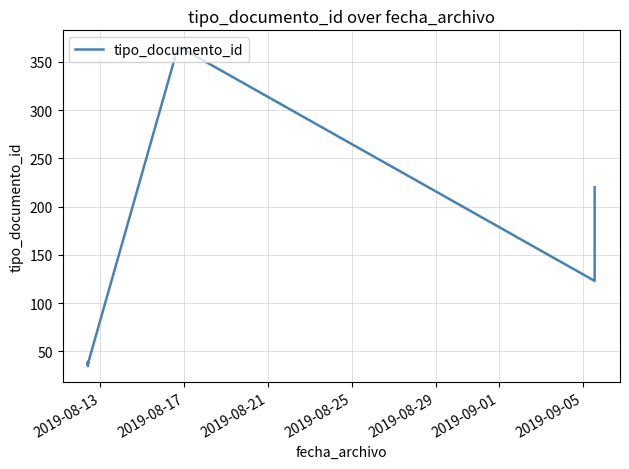

Reading left to right, transcribe all the data shown in this chart.

35	38	36	39	37	366	123	220